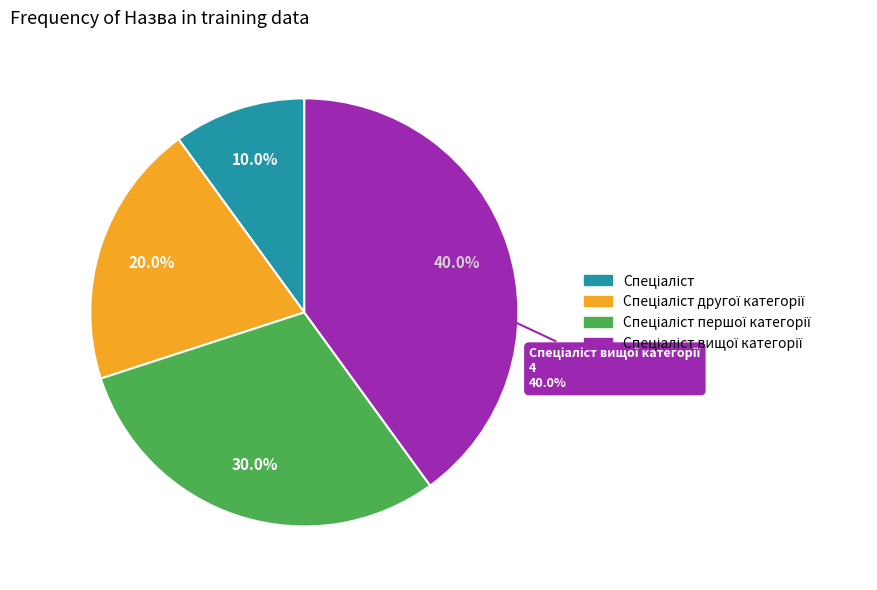

Which category has the biggest portion of the pie?

Спеціаліст вищої категорії